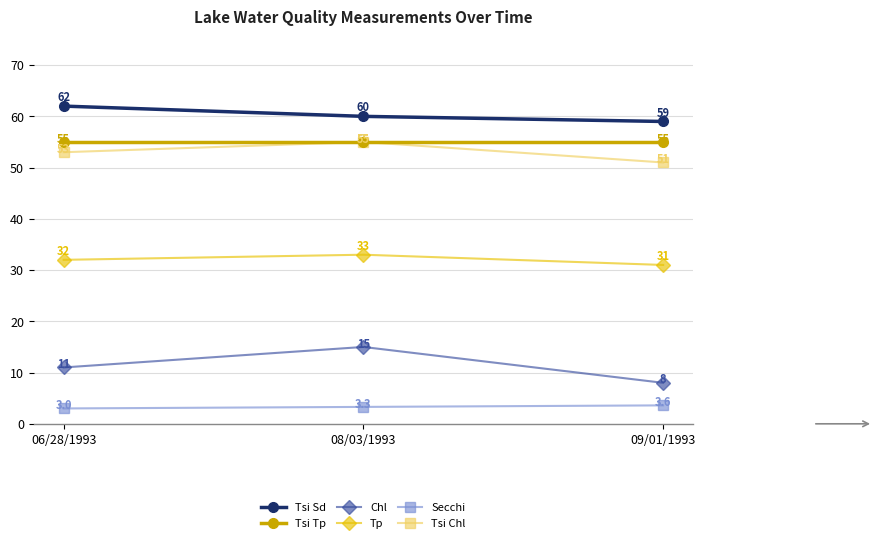

What is the lowest value of the Tsi Chl series?

51.0